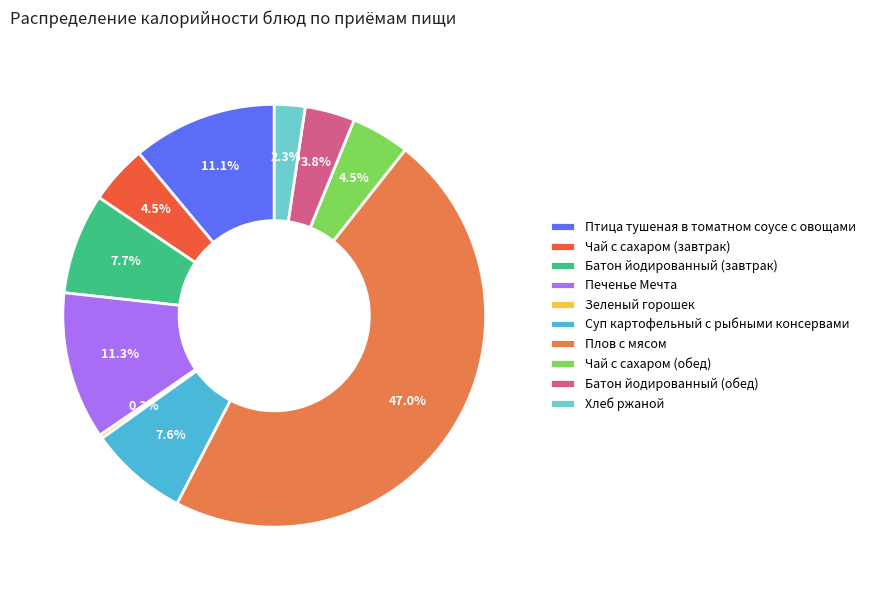

Count the number of slices in the pie.

10